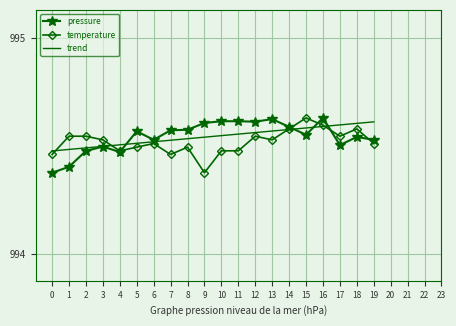

How many distinct data groups are displayed?

3